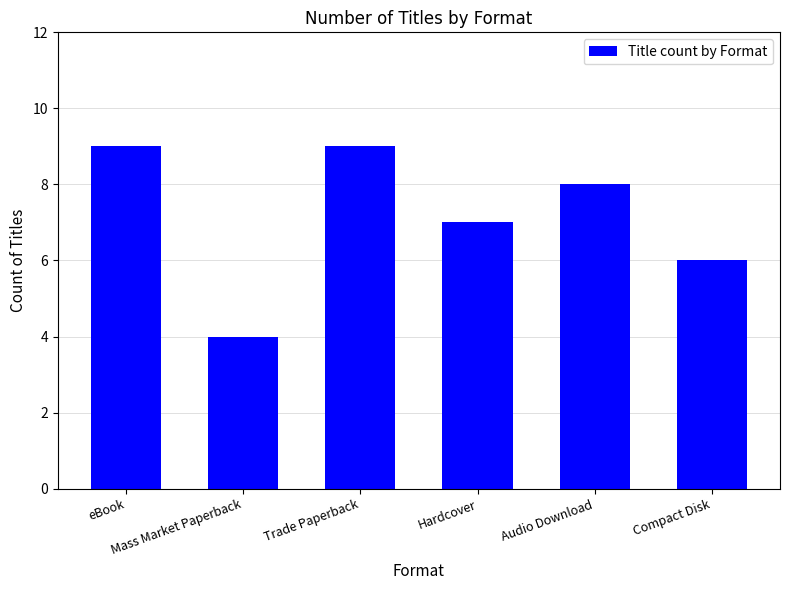

Reading right to left, extract all data points from this chart.

Compact Disk=6	Audio Download=8	Hardcover=7	Trade Paperback=9	Mass Market Paperback=4	eBook=9